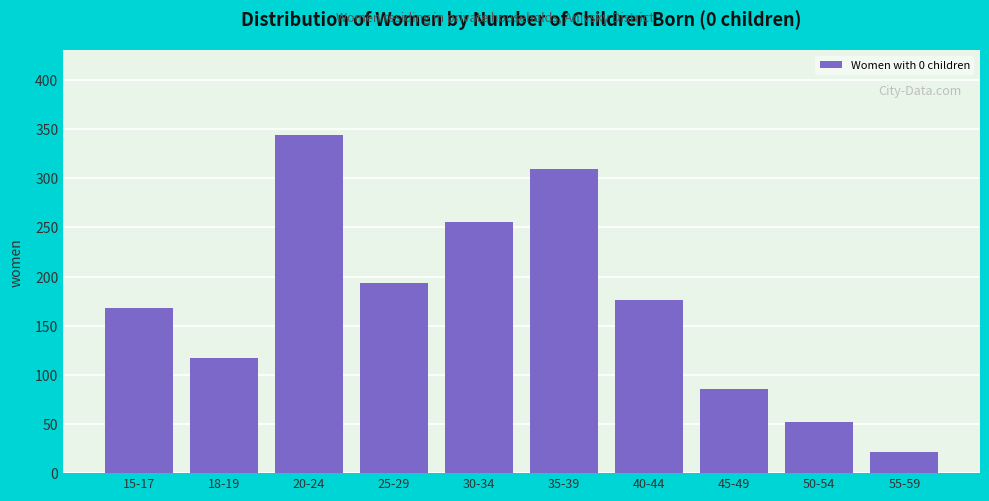

Reading right to left, what are all the values shown in this chart?

22	52	86	176	309	255	193	344	117	168